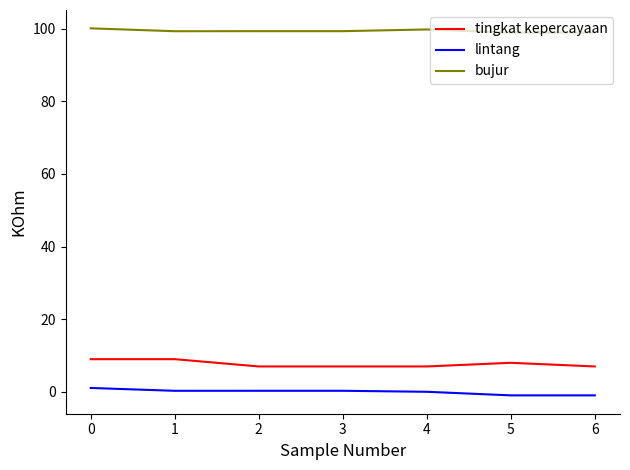

What is the lowest value of the bujur series?

98.9